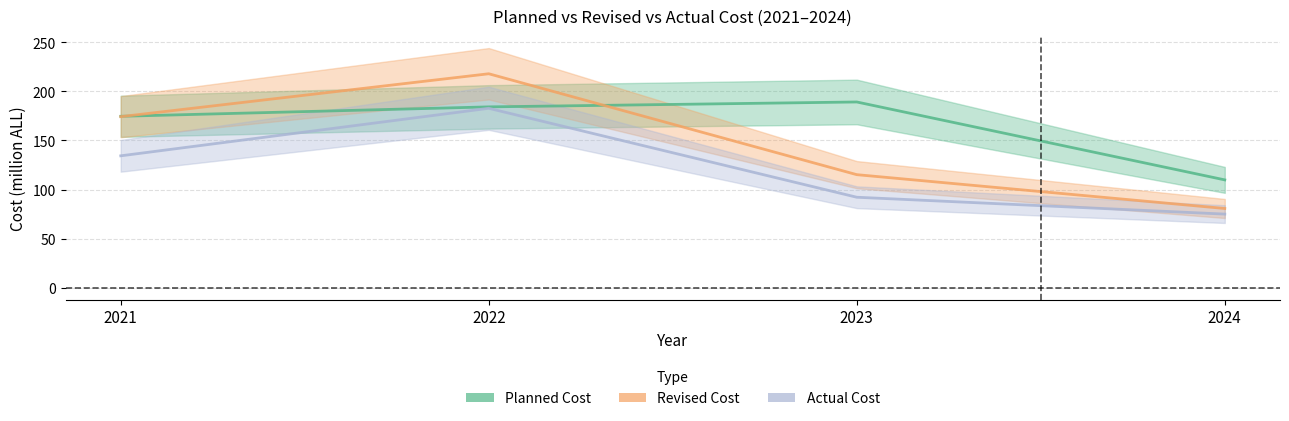

What is the value of the Planned Cost point at the 3rd from the left?

189.2